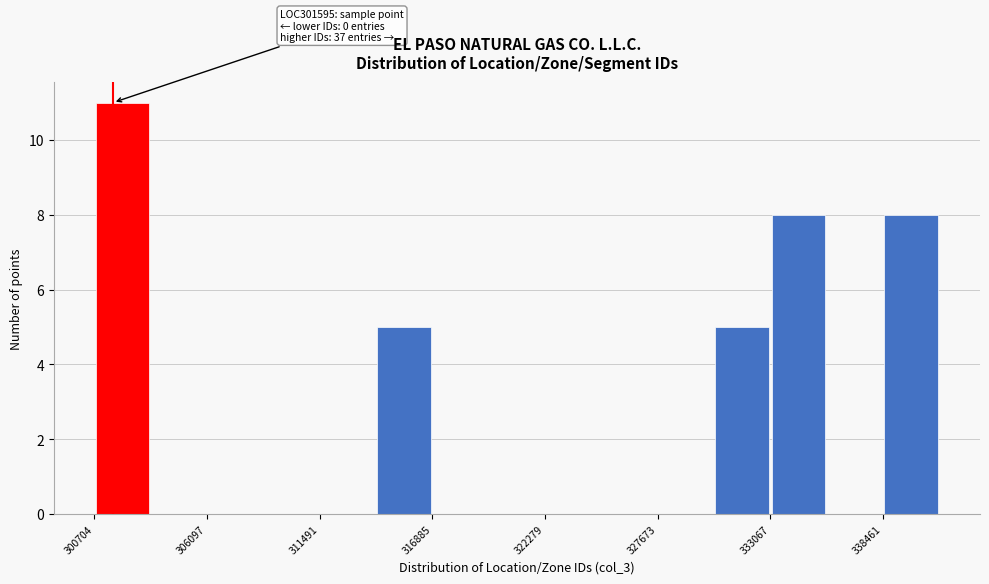

Around what value on the x-axis is the tallest bar? Give the approximate position of its centre, as read against the axis.

302000